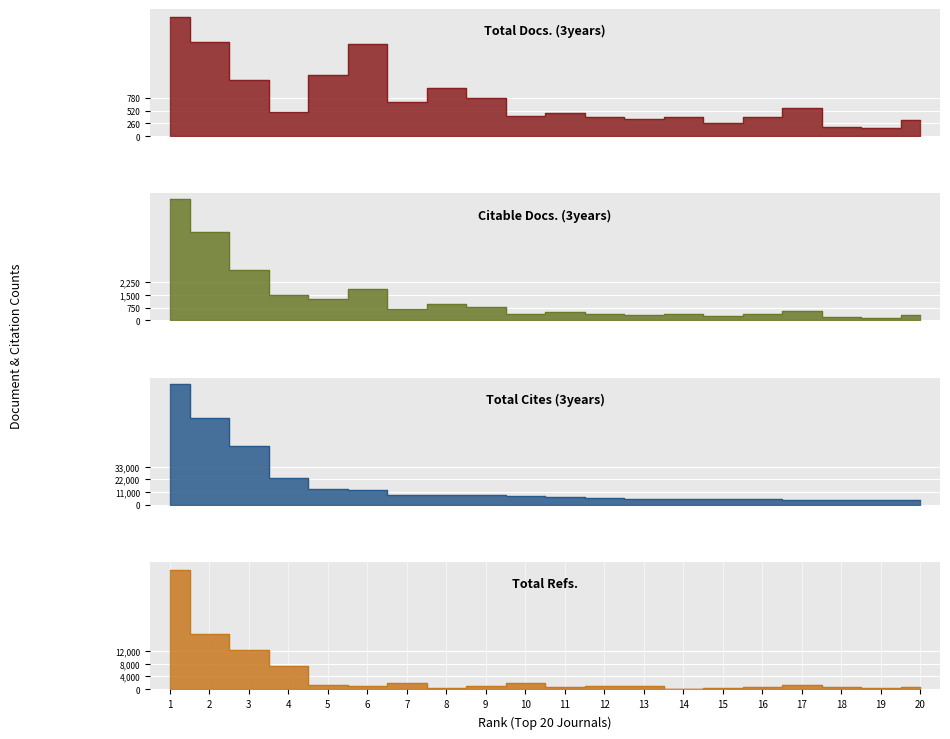

At which label does Total Docs. (3years) first exceed 486?

1